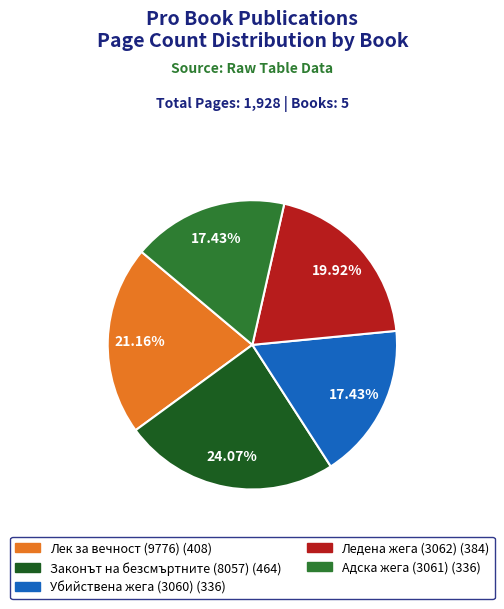

Is Адска жега (3061) the majority of the pie?

No